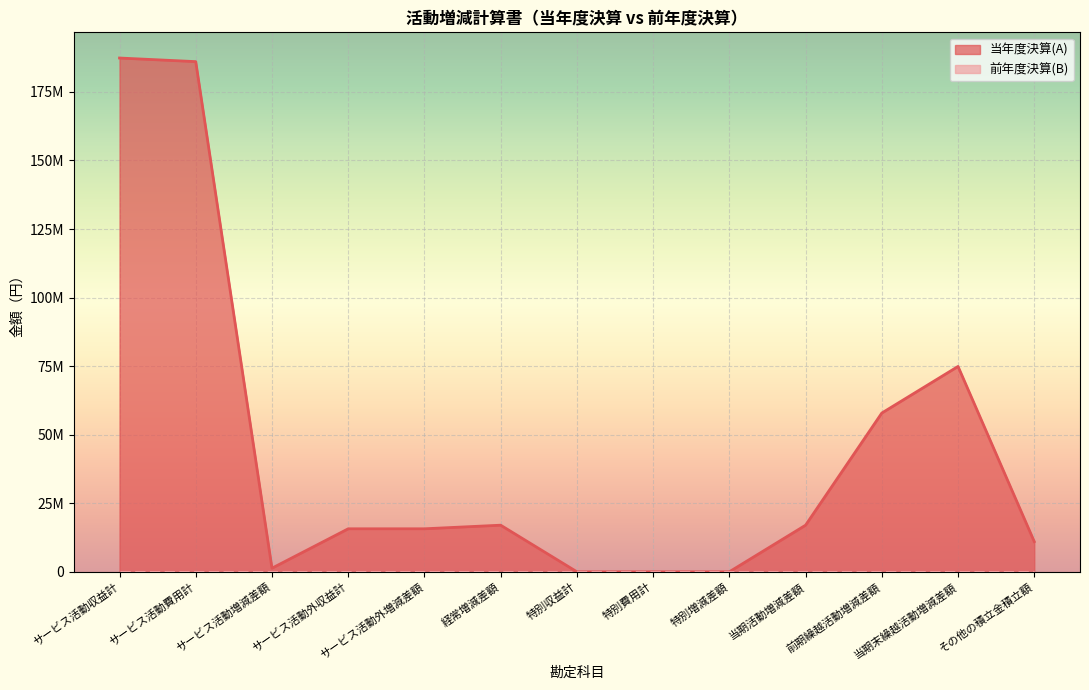

At which category does the data reach its first local peak?

経常増減差額